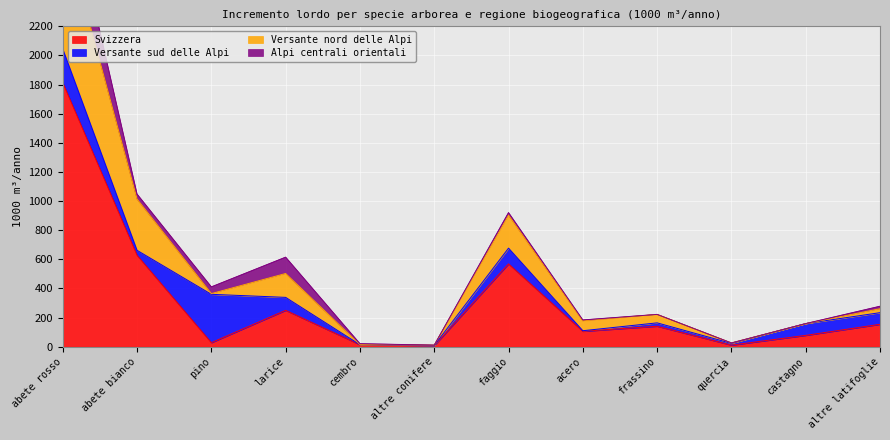

What is the smallest value displayed?

8